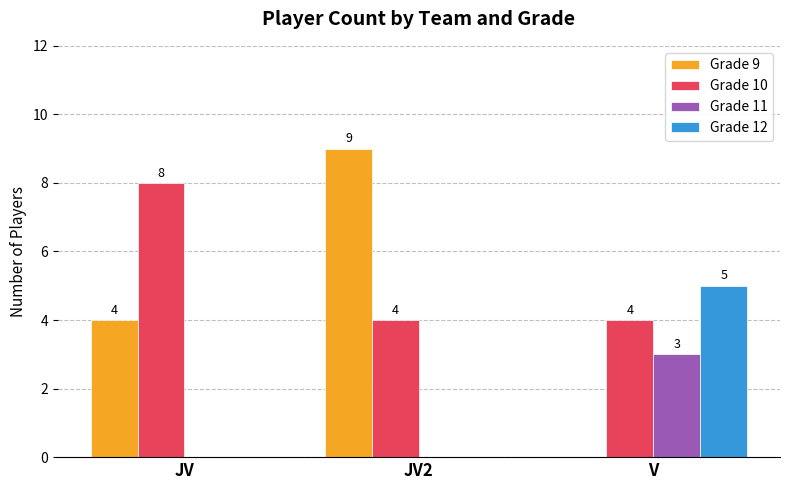

What is the total value across all series at JV2?

13